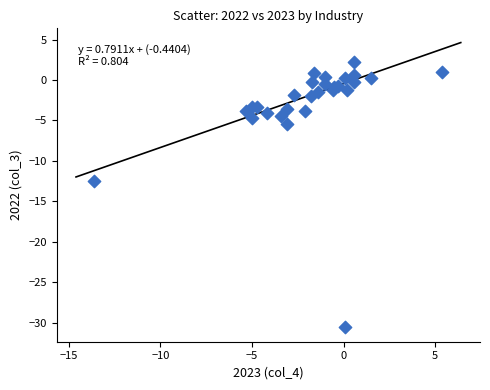

What Y value in the scatter plot is closest to -14?

-12.5